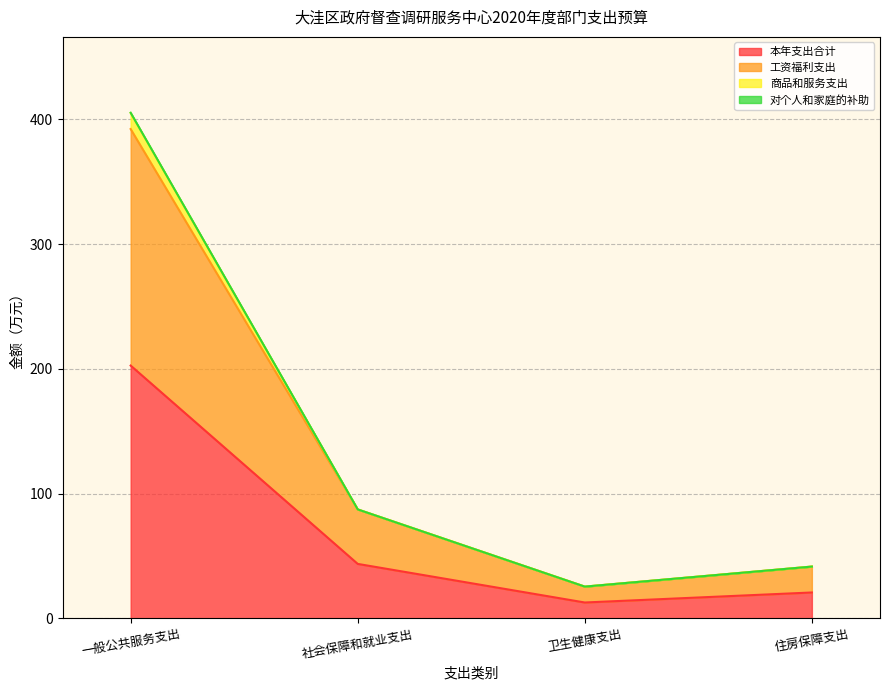

What is the highest value of the 本年支出合计 series?

202.6